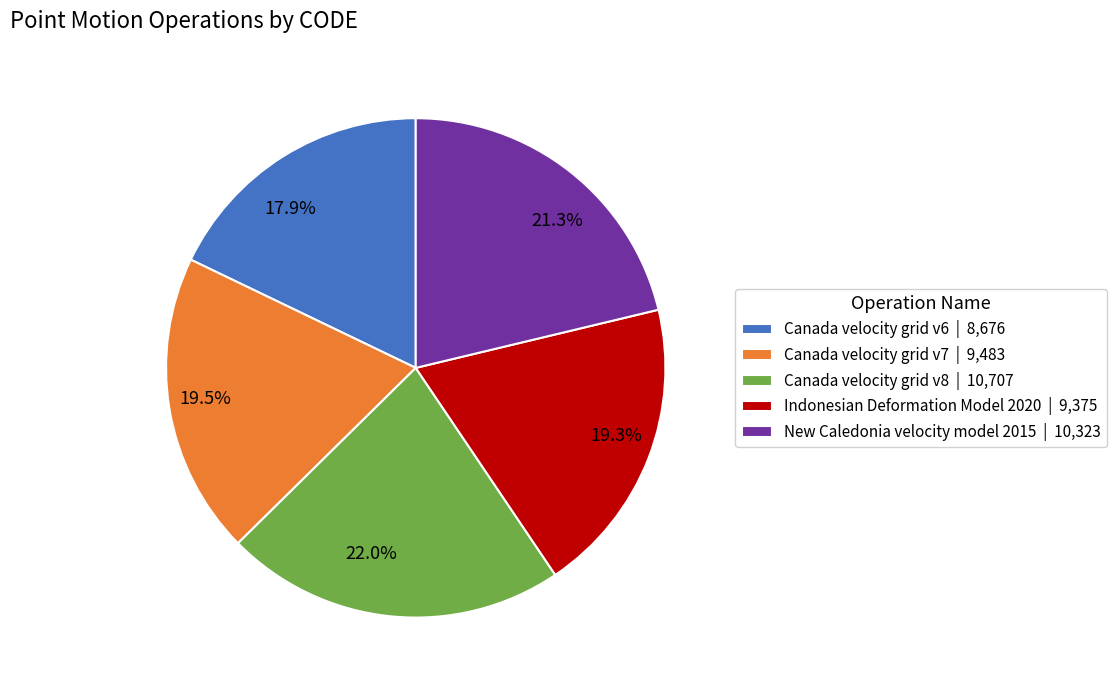

Approximately how many times larger is the value at New Caledonia velocity model 2015 compared to Canada velocity grid v7?

1.1